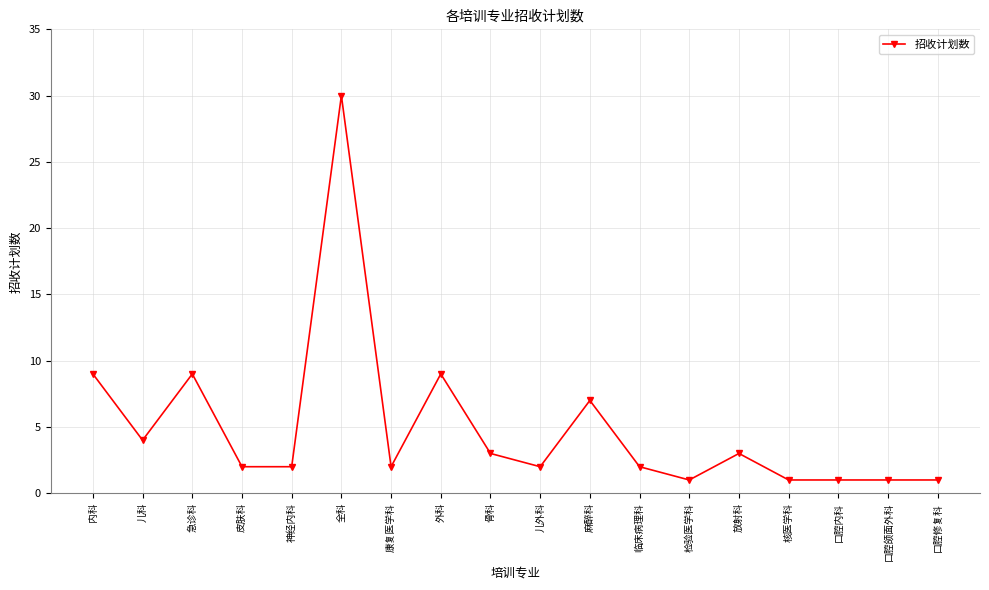

What is the value of the 17th point from the left?

1